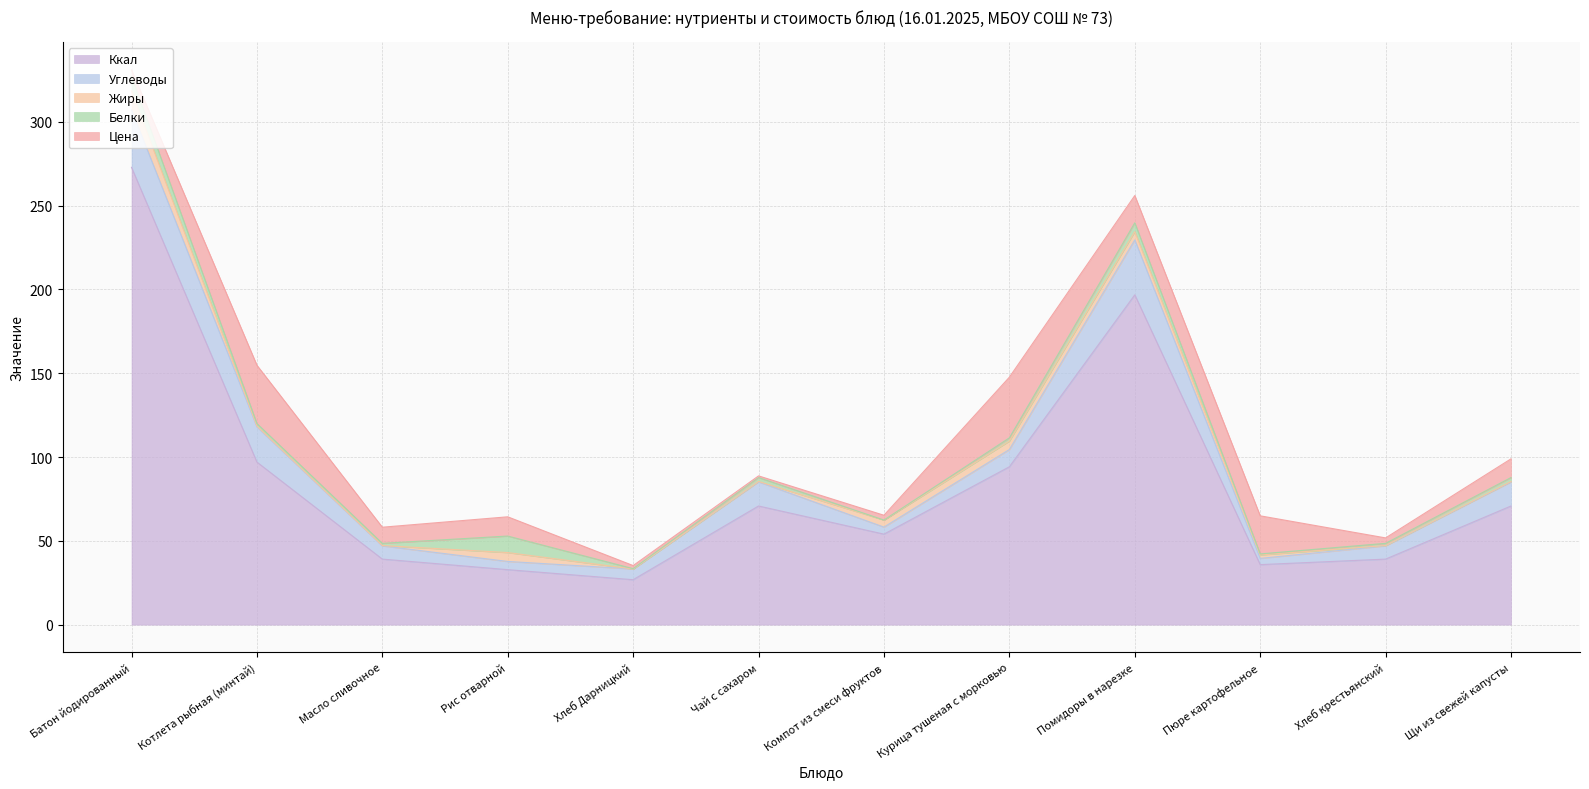

After their last crossing, which series has the higher values: Углеводы or Белки?

Углеводы